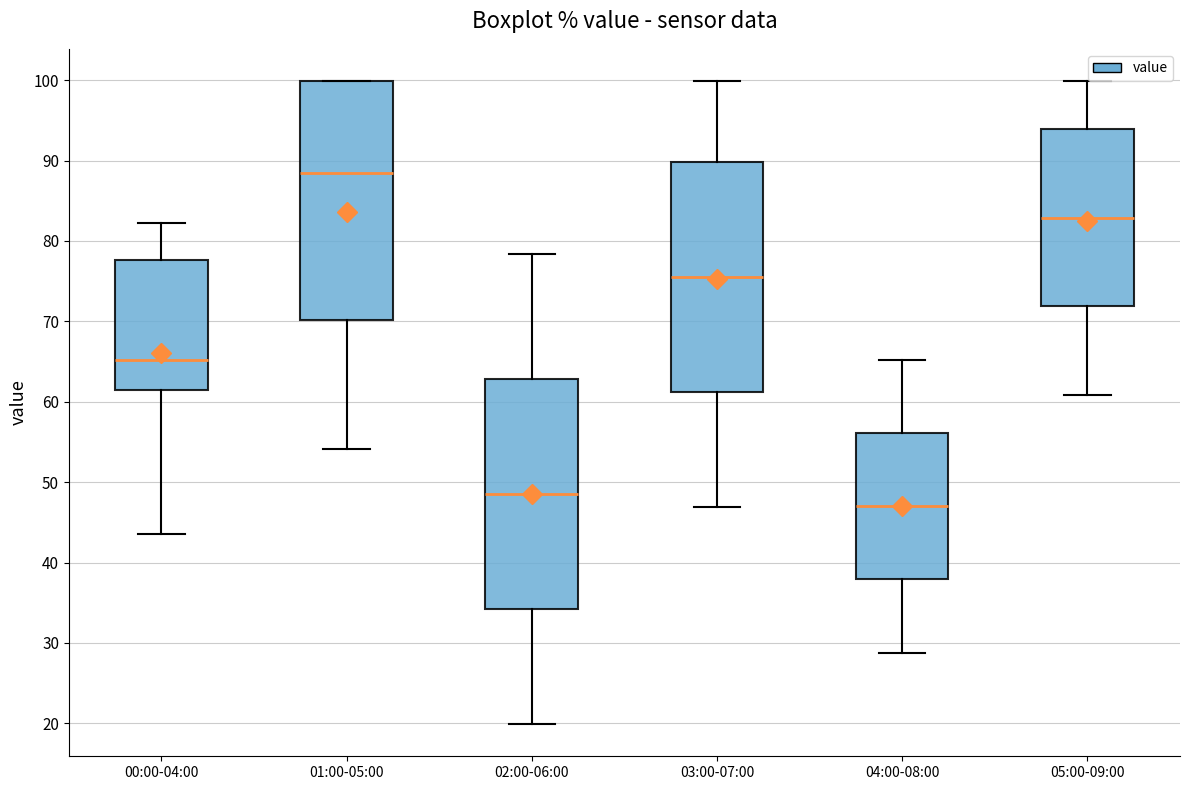

Reading left to right, transcribe this box plot: for each box, give where its median line is, the range the box spans, and where its two whiskers end, as read against the y-axis. The values are not printed on the chart, so give them approximately, as read against the axis.

00:00-04:00: median 65, box 62 to 78, whiskers 44 to 82
01:00-05:00: median 89, box 70 to 100, whiskers 54 to 100
02:00-06:00: median 49, box 34 to 63, whiskers 20 to 78
03:00-07:00: median 76, box 61 to 90, whiskers 47 to 100
04:00-08:00: median 47, box 38 to 56, whiskers 29 to 65
05:00-09:00: median 83, box 72 to 94, whiskers 61 to 100